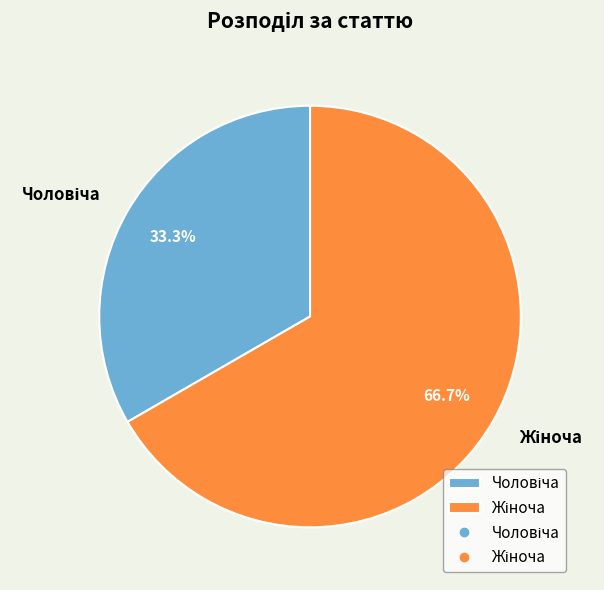

Is there a majority slice in this chart?

Yes